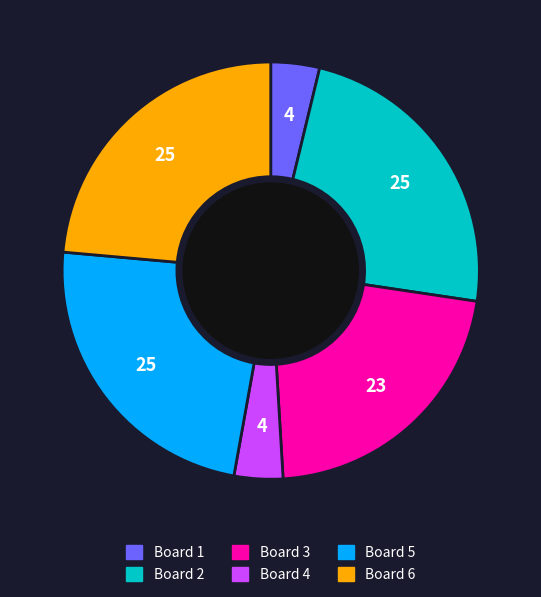

True or false: Board 2 accounts for 24% of the total.

True